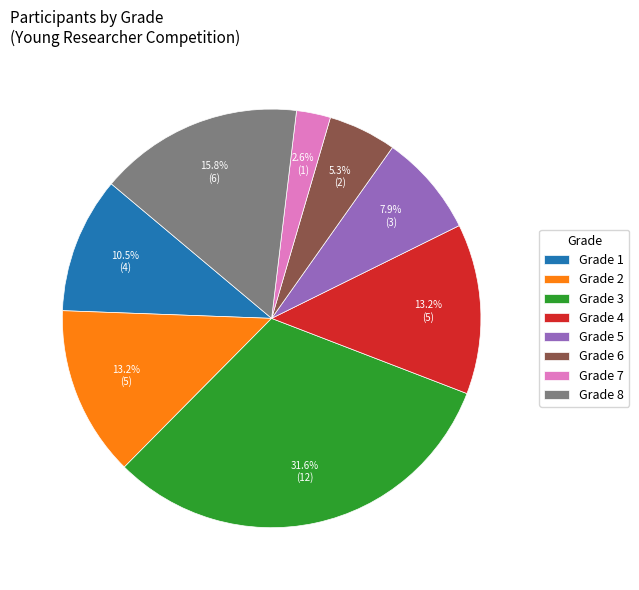

Between Grade 7 and Grade 3, which is larger?

Grade 3